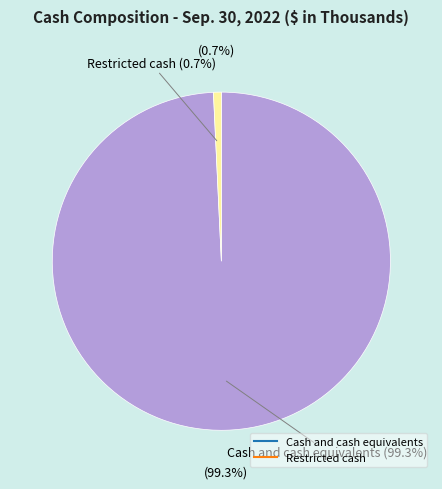

What portion of the pie excludes Restricted cash?

99.3%